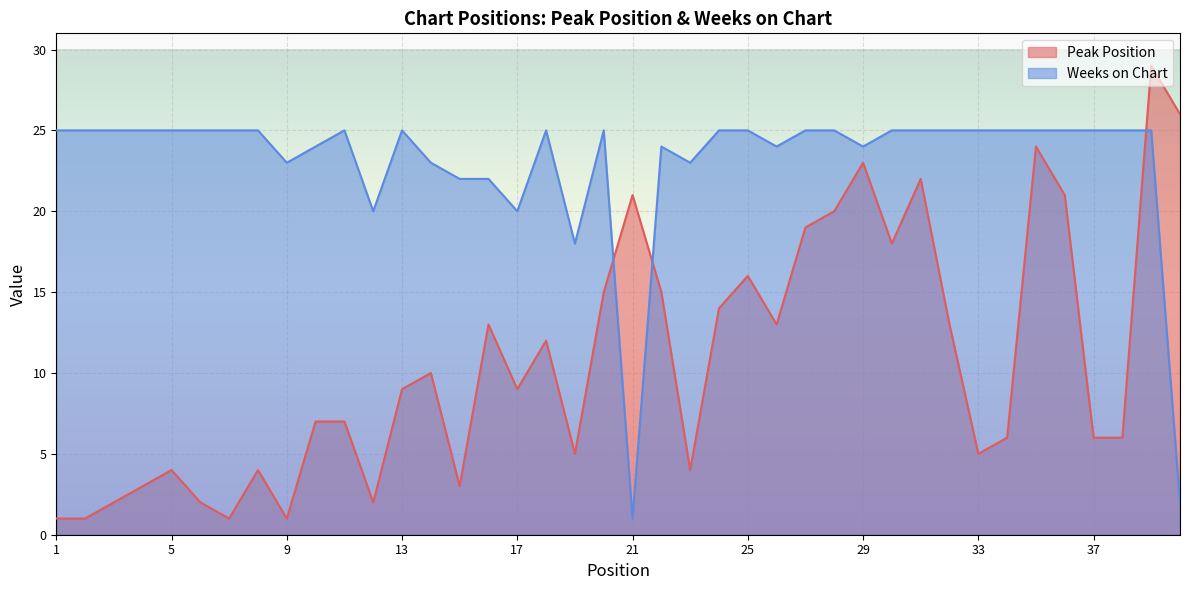

Reading left to right, extract all data points from this chart.

Peak Position: 1	1	2	3	4	2	1	4	1	7	7	2	9	10	3	13	9	12	5	15	21	15	4	14	16	13	19	20	23	18	22	13	5	6	24	21	6	6	29	26
Weeks on Chart: 25	25	25	25	25	25	25	25	23	24	25	20	25	23	22	22	20	25	18	25	1	24	23	25	25	24	25	25	24	25	25	25	25	25	25	25	25	25	25	2